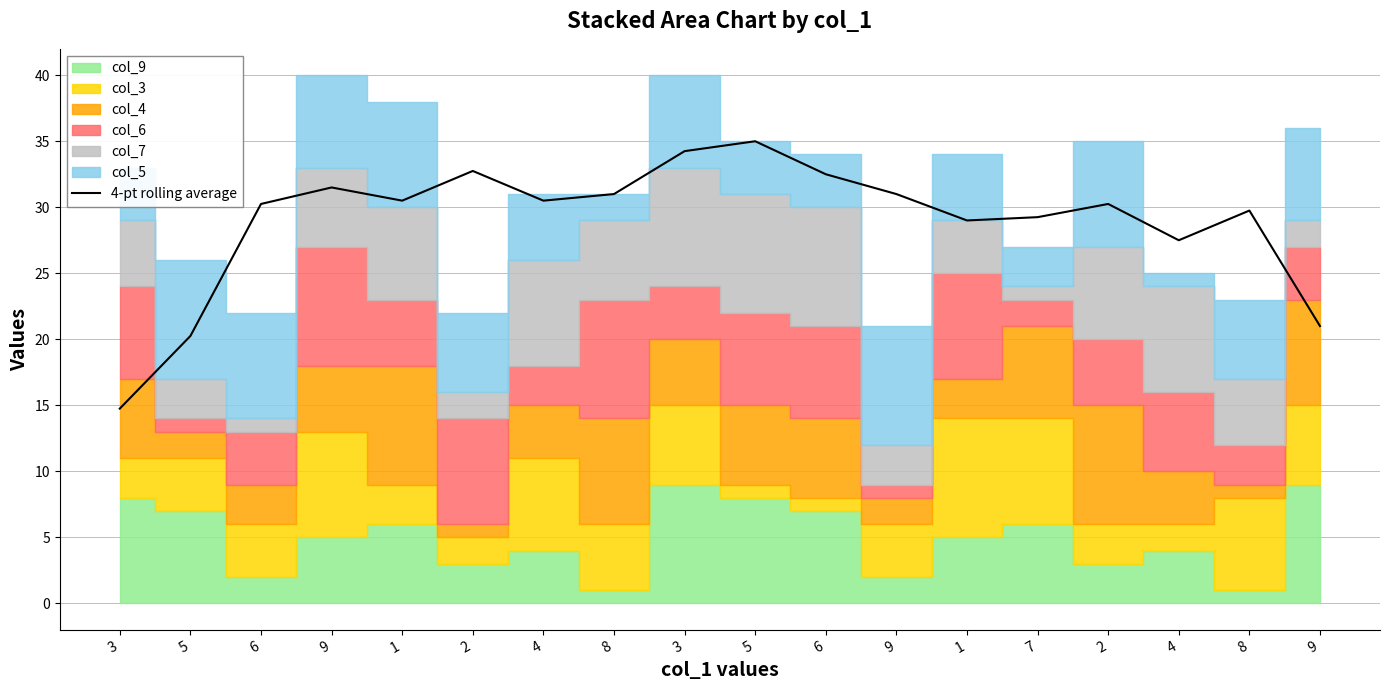

What is the difference between the values at 1 and 5?

8.8